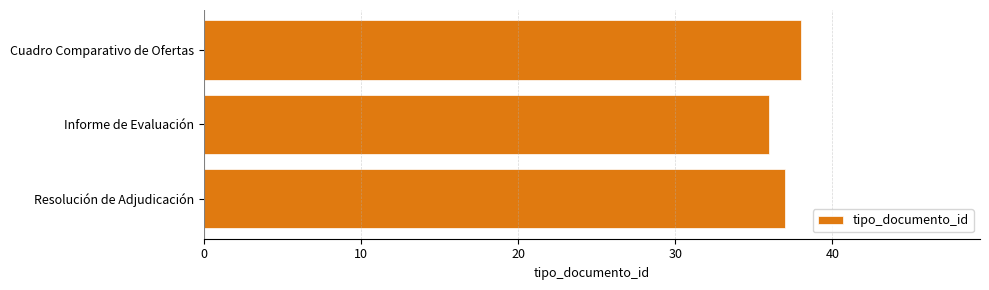

How many distinct data groups are displayed?

1